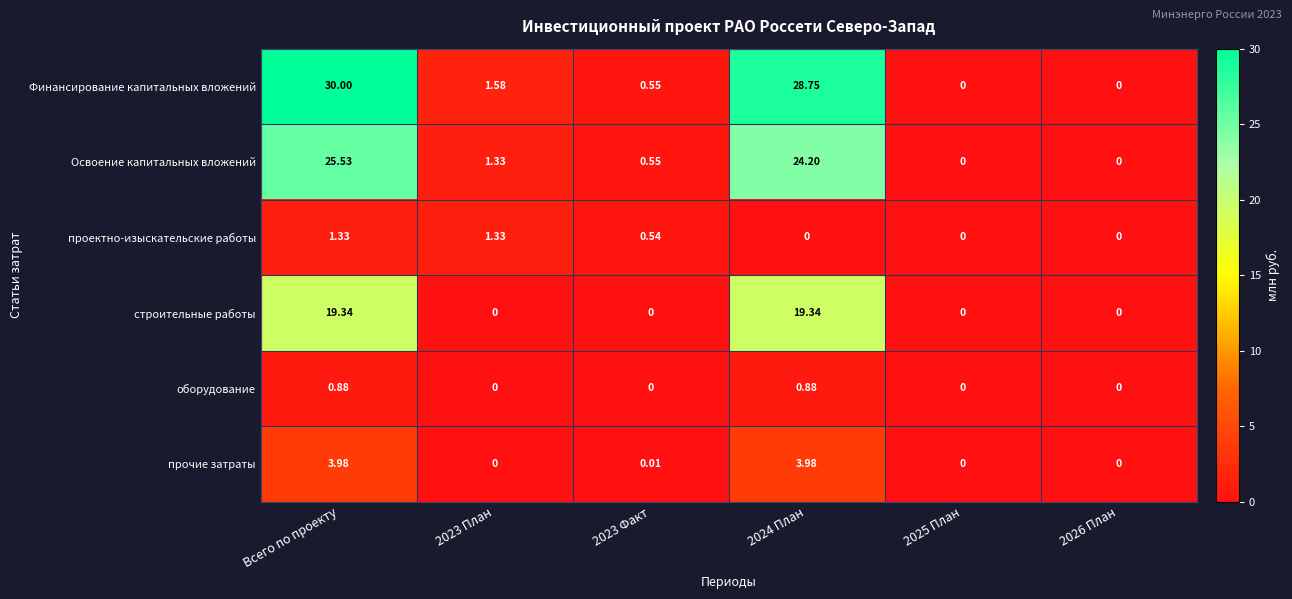

At which category is the sum across all series the highest?

Всего по проекту